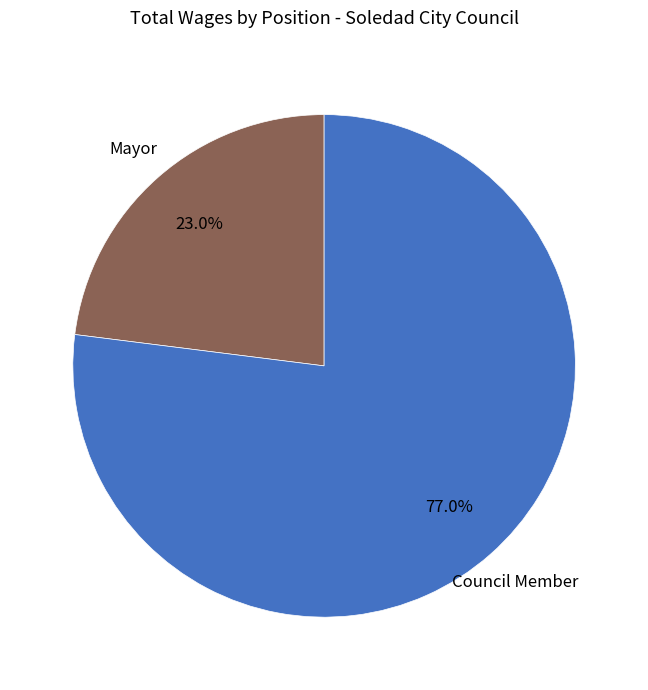

What is the smallest slice in the pie chart?

Mayor